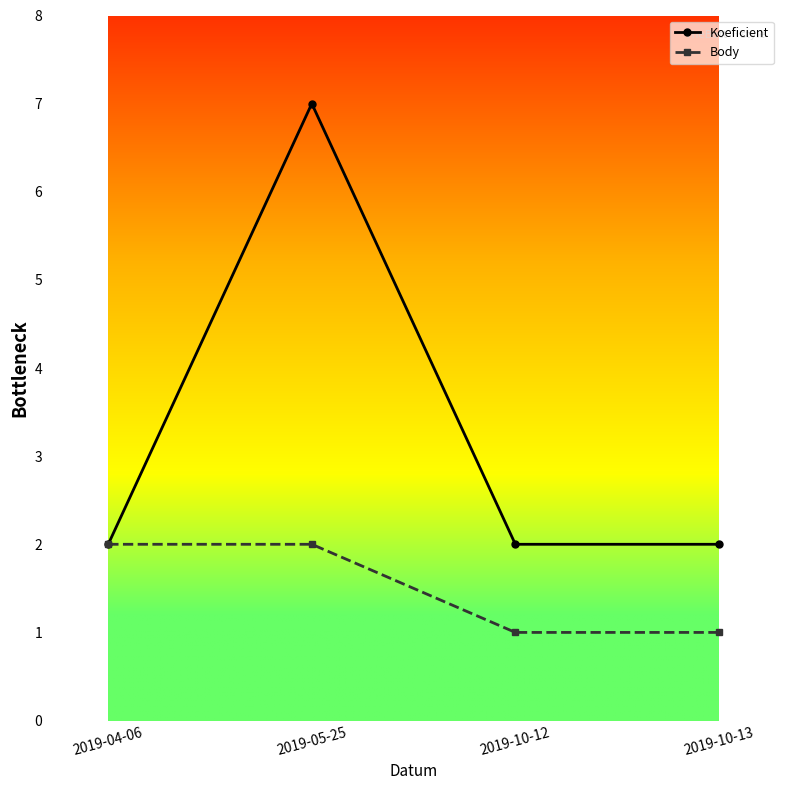

Which series changed the most between 2019-05-25 and 2019-10-13?

Koeficient